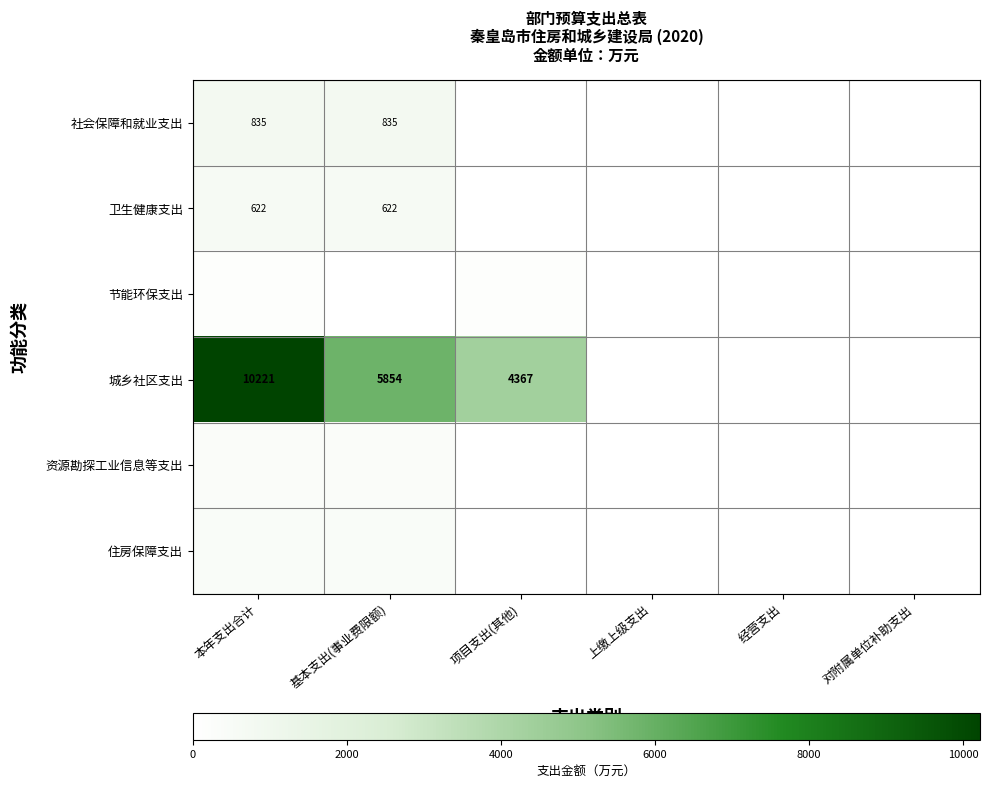

What is the sum of all 城乡社区支出 values?

20442.3